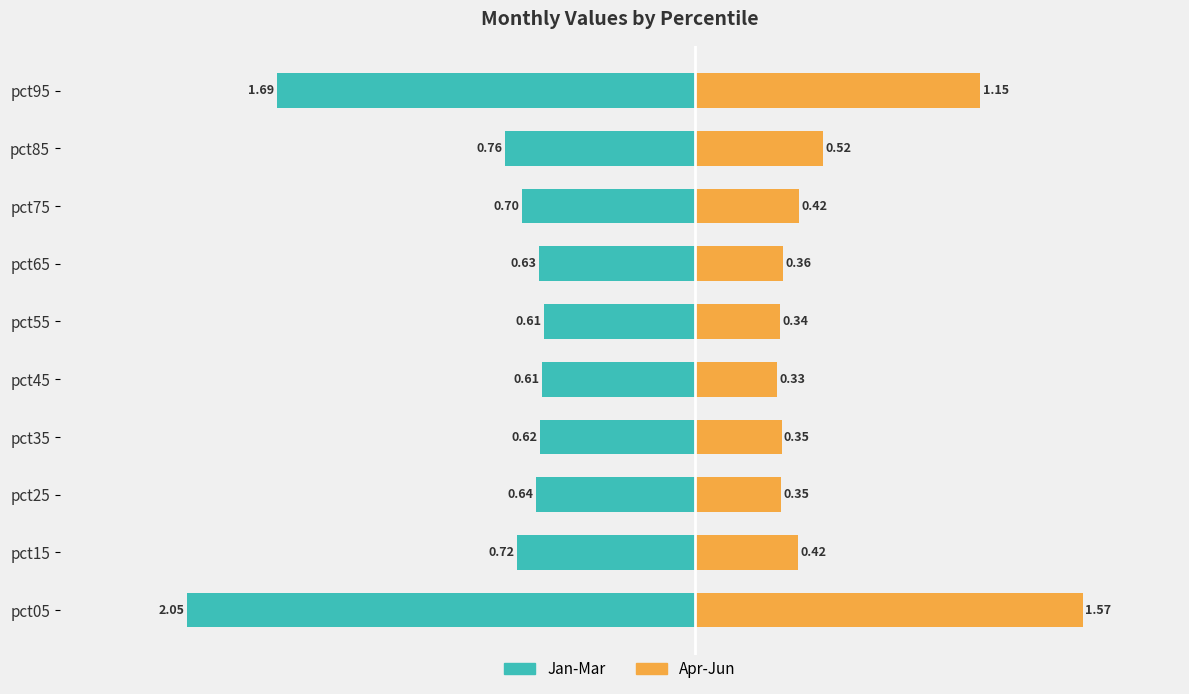

What is the value of the Apr-Jun bar at the 10th from the left?

1.2